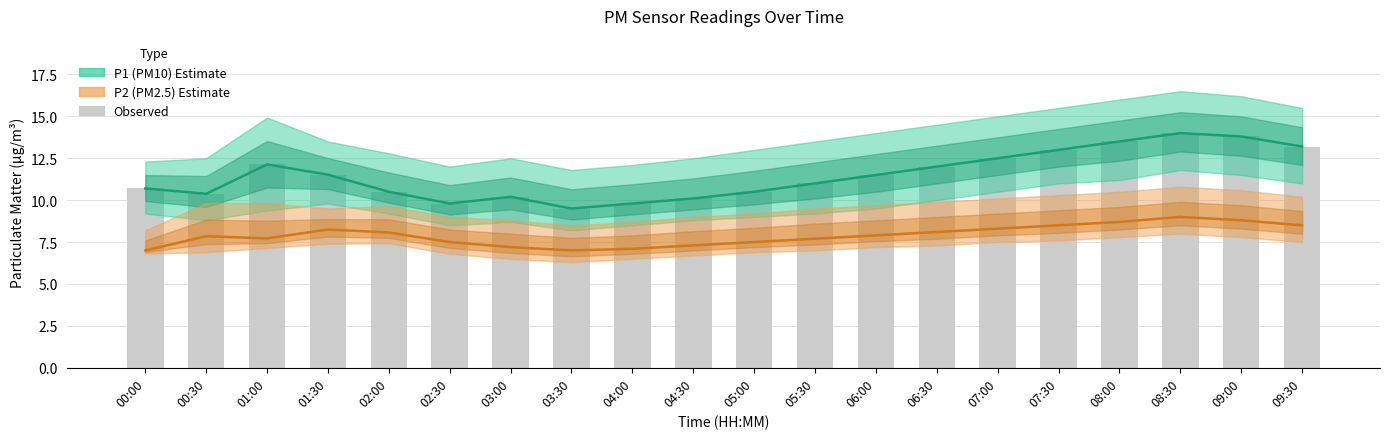

What is the value of the P1 (PM10) bar at the 16th from the left?

13.0